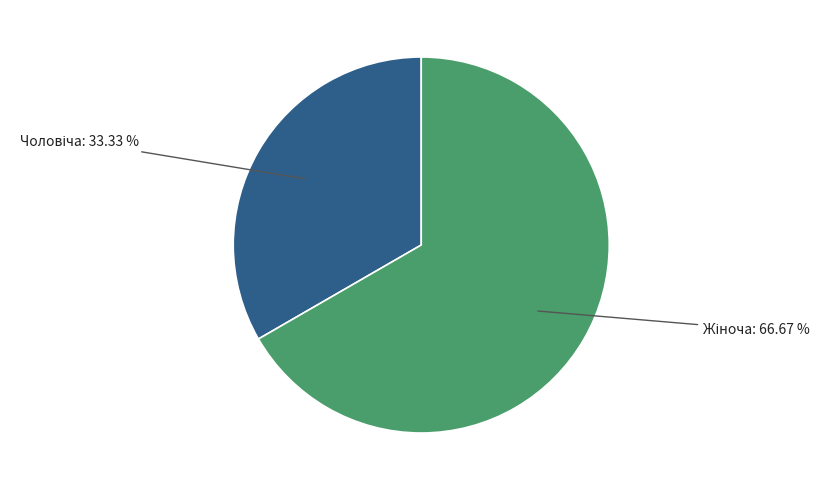

How many slices are in this pie chart?

2